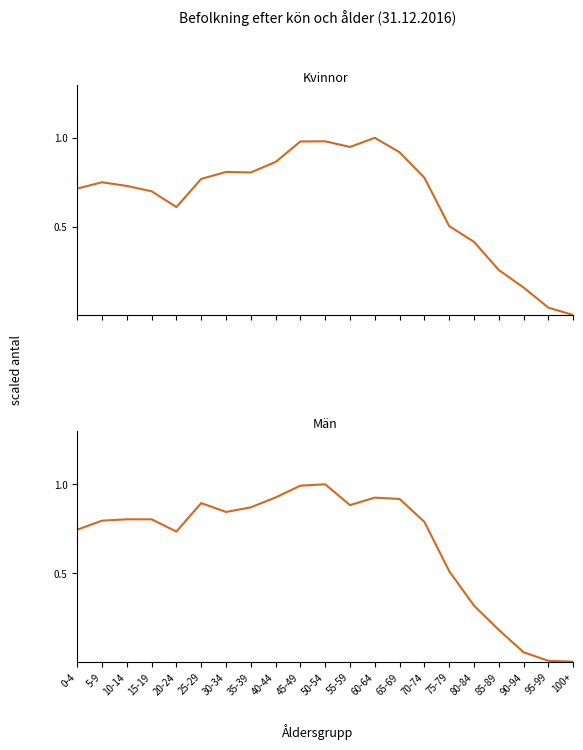

What is the value of the Kvinnor point at the 12th from the left?

0.9